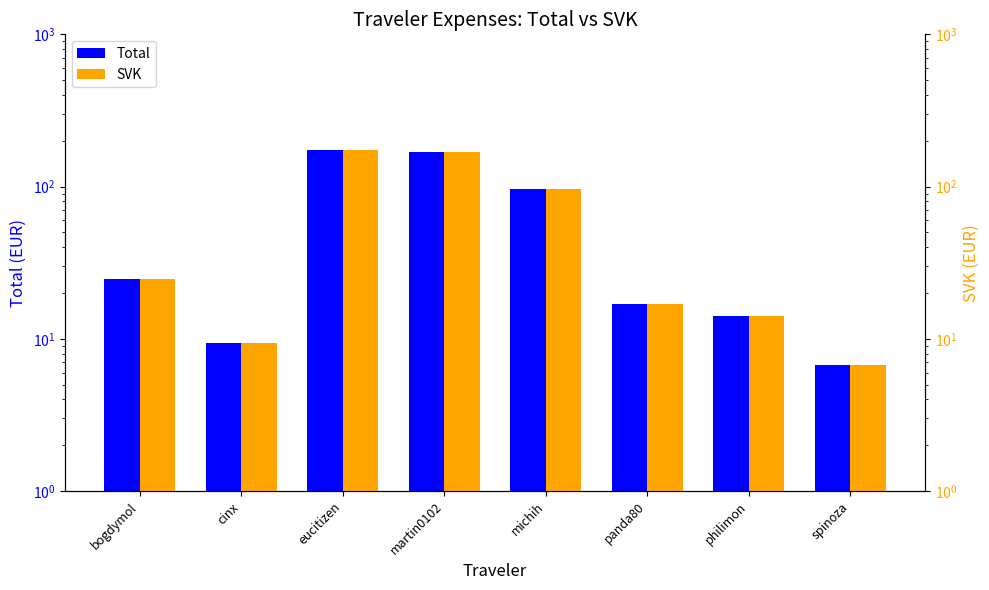

List the series in order of their peak value, highest first.

Total, SVK